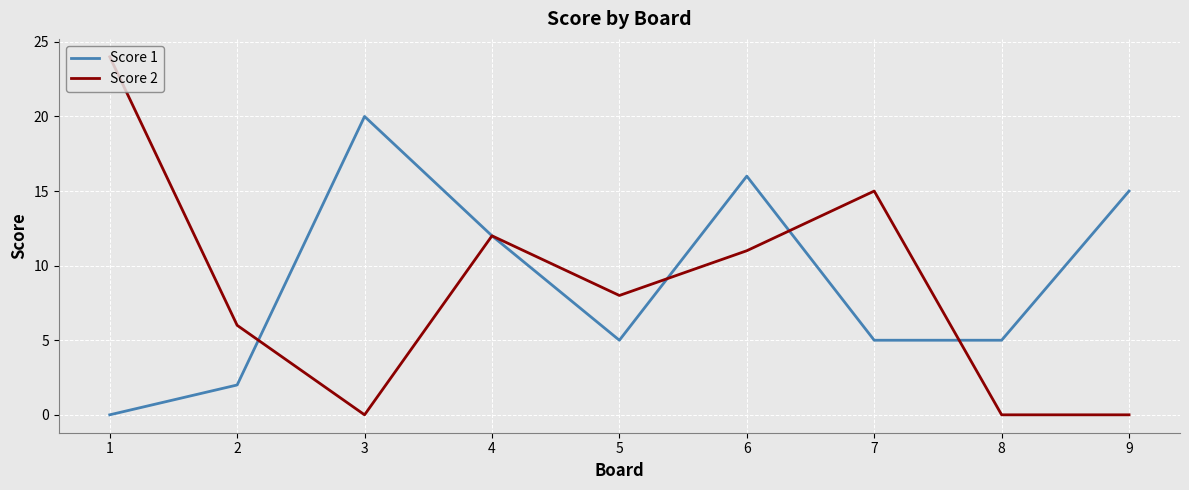

What is the difference between the Score 2 values at 7 and 2?

9